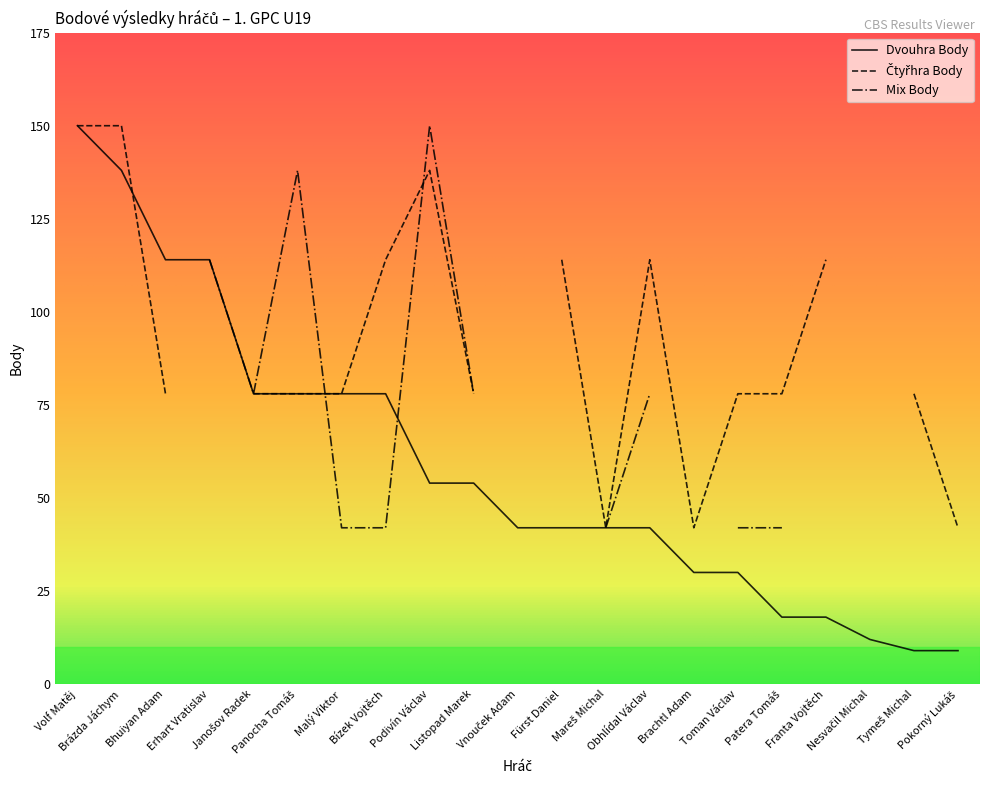

The value of Čtyřhra Body at Brázda Jáchym is 150. True or false?

True